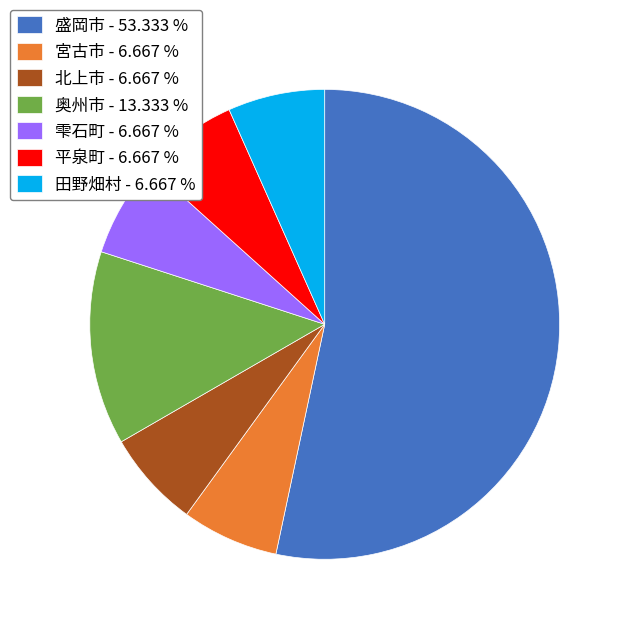

Is there a majority slice in this chart?

Yes